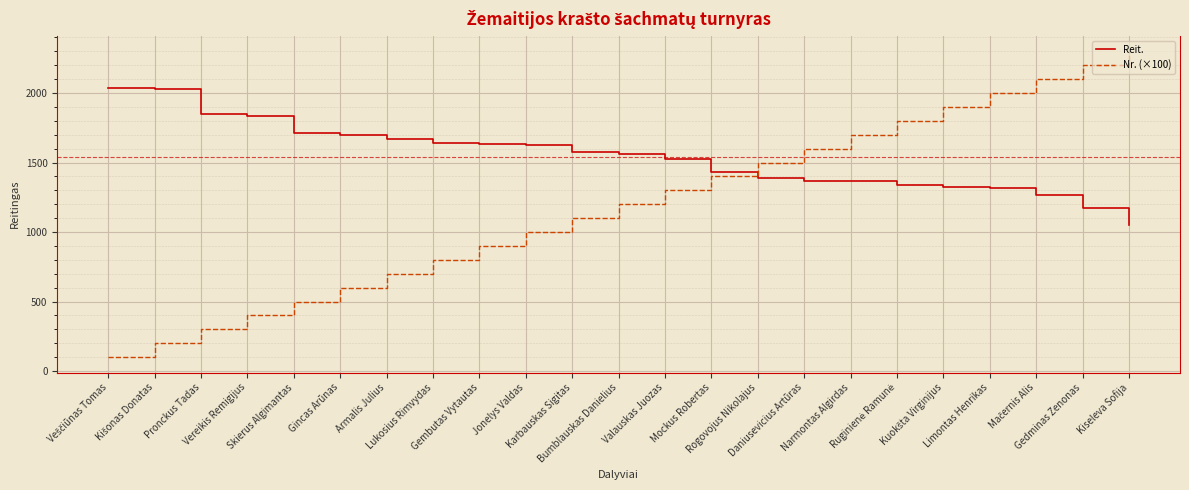

List the series in order of their overall mean, lowest first.

Nr. (×100), Reit.